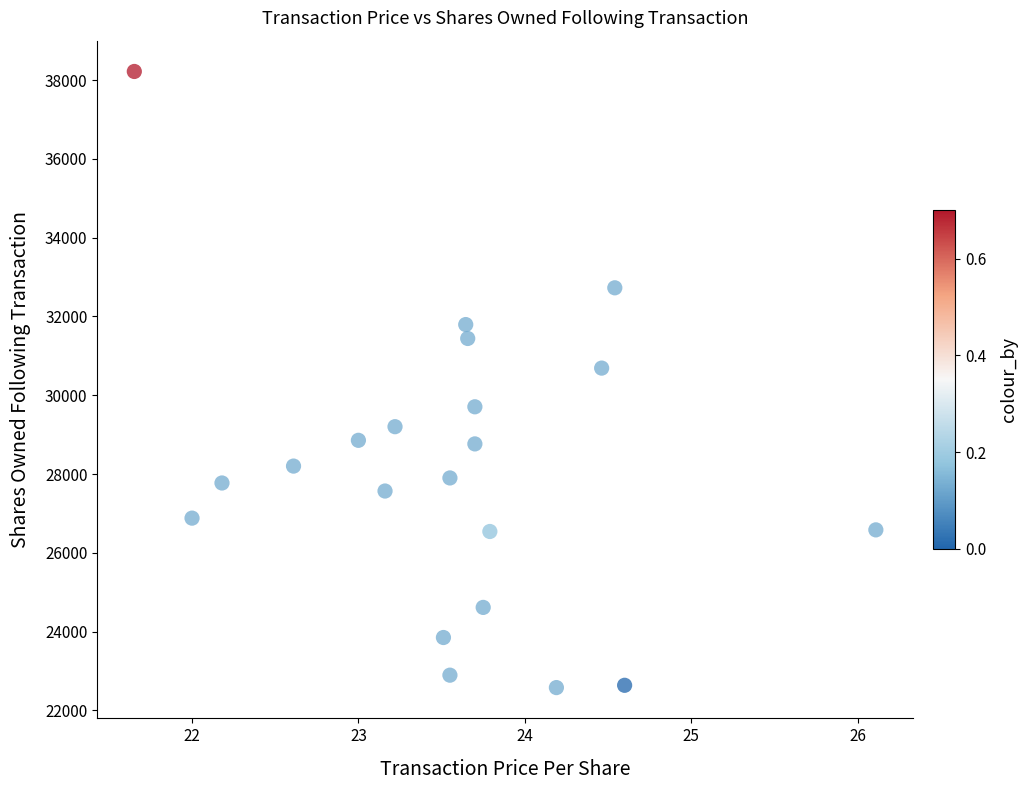

What Y value in the scatter plot is closest to 30399?

30689